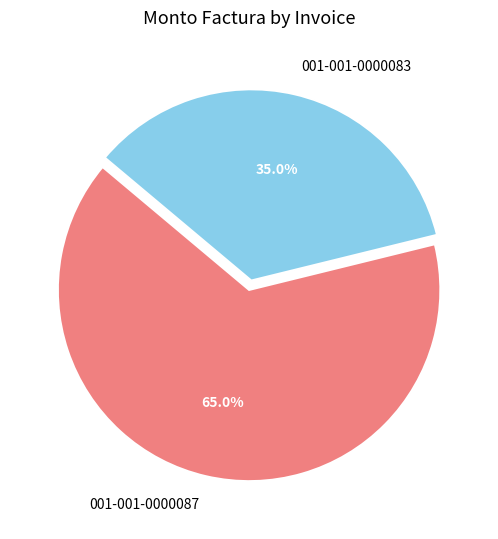

How many slices are in this pie chart?

2